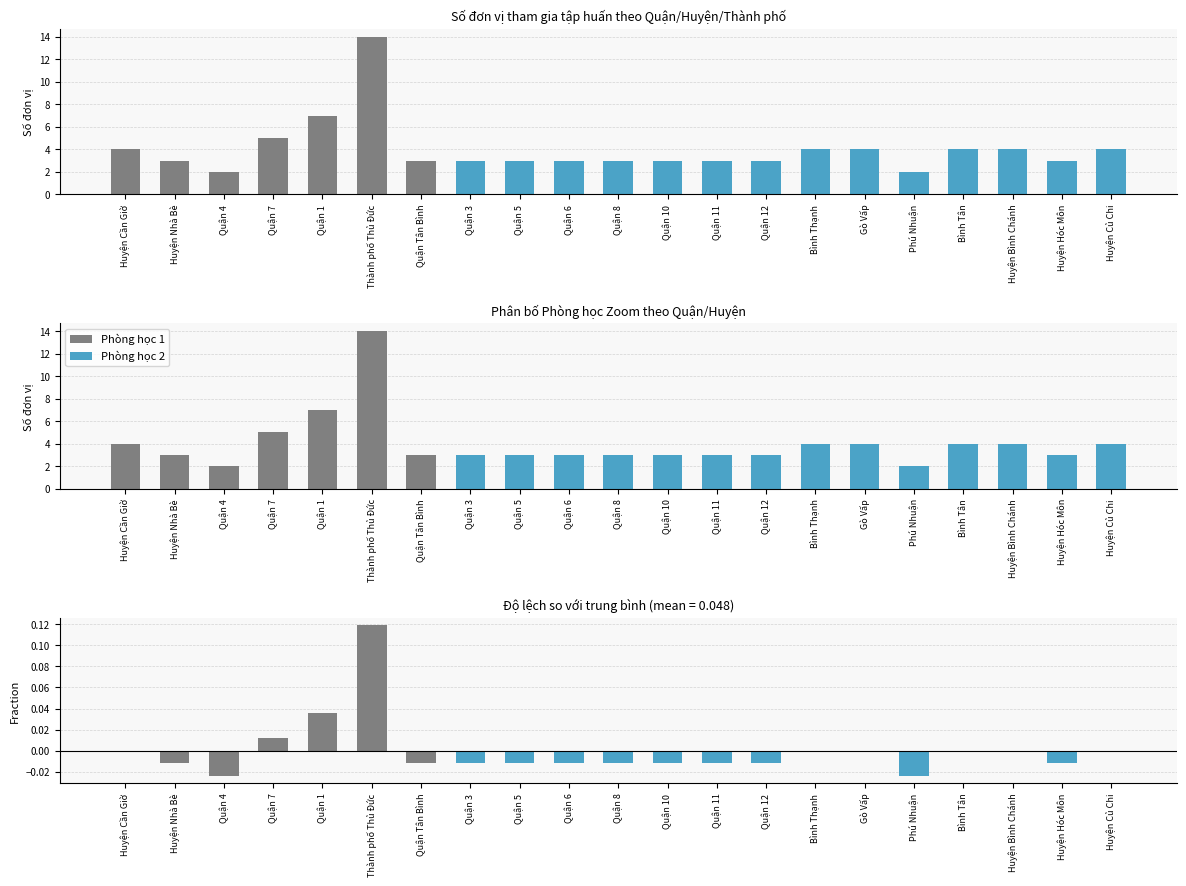

What is the sum of the Số đơn vị values at Huyện Củ Chi and Quận 4?

6.0